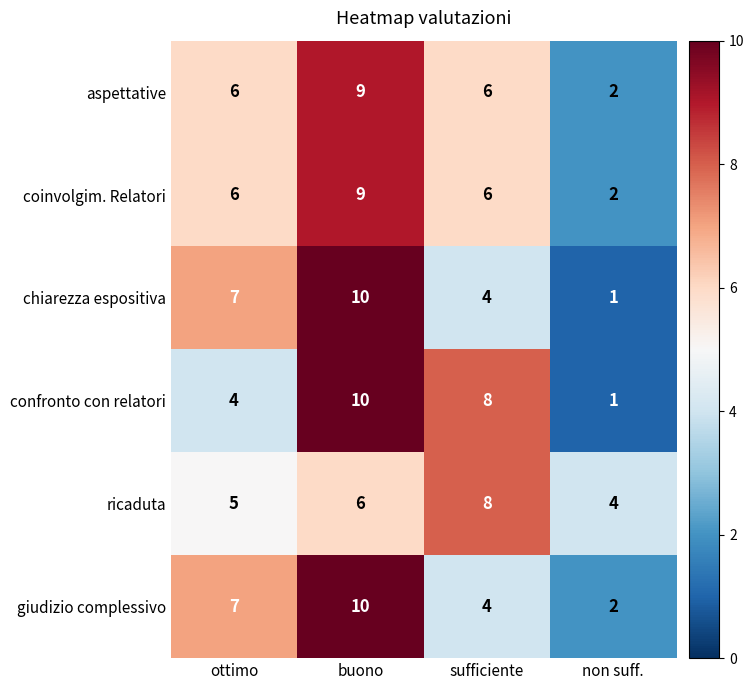

What value does the coinvolgim. Relatori series have at buono?

9